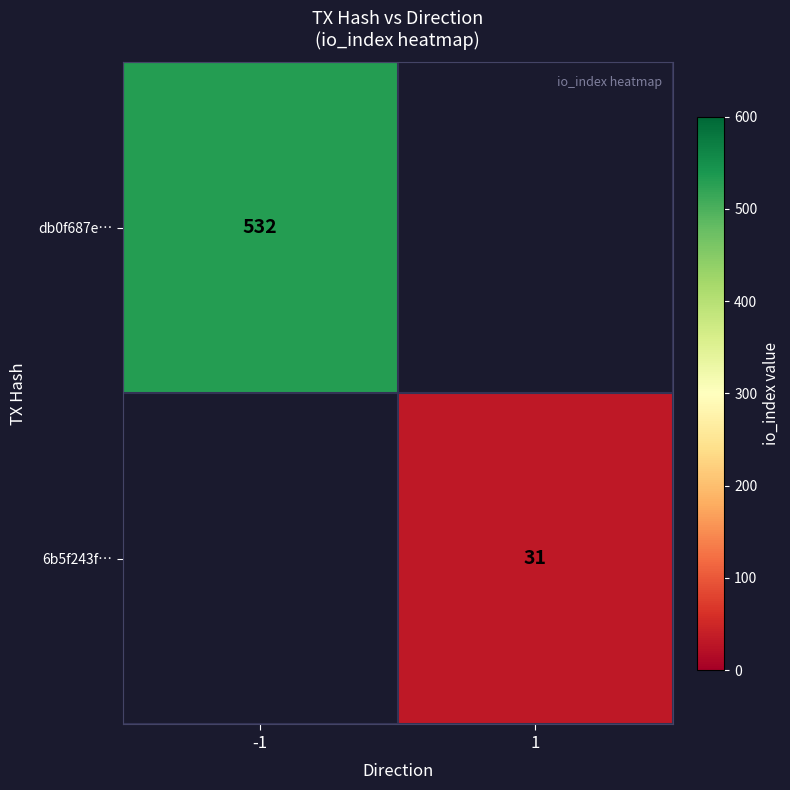

The value of db0f687e… at -1 is 532. True or false?

True